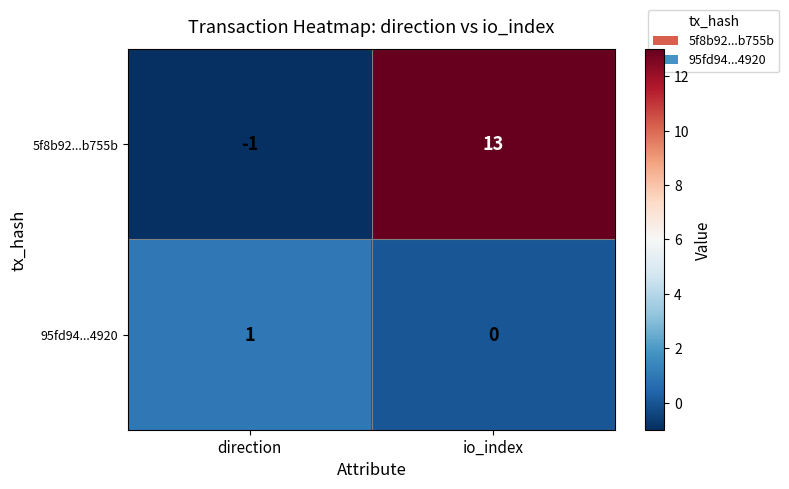

Which category has the highest value across all series?

io_index